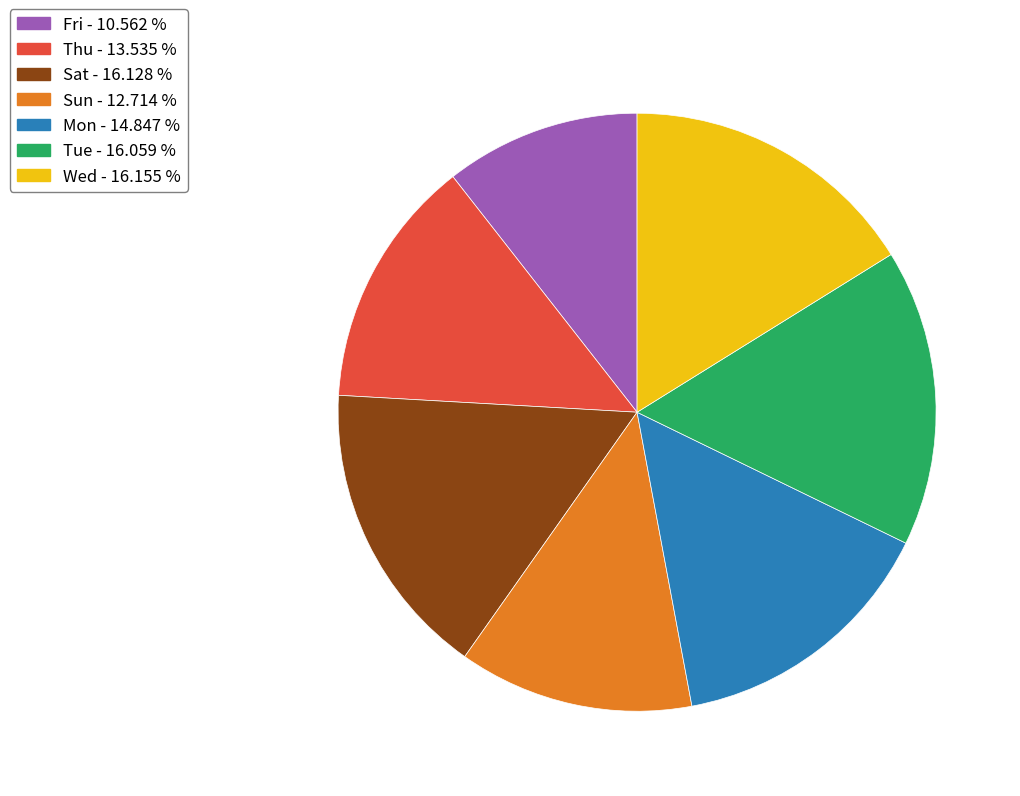

Which slice is the smallest?

Fri - 10.562 %